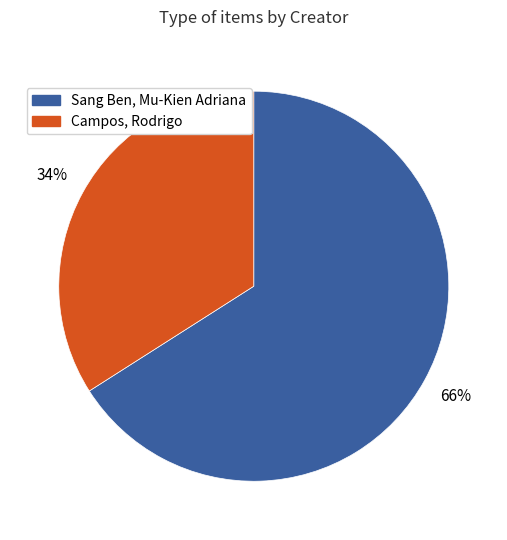

Is it true that Sang Ben, Mu-Kien Adriana is 40% of the pie?

False